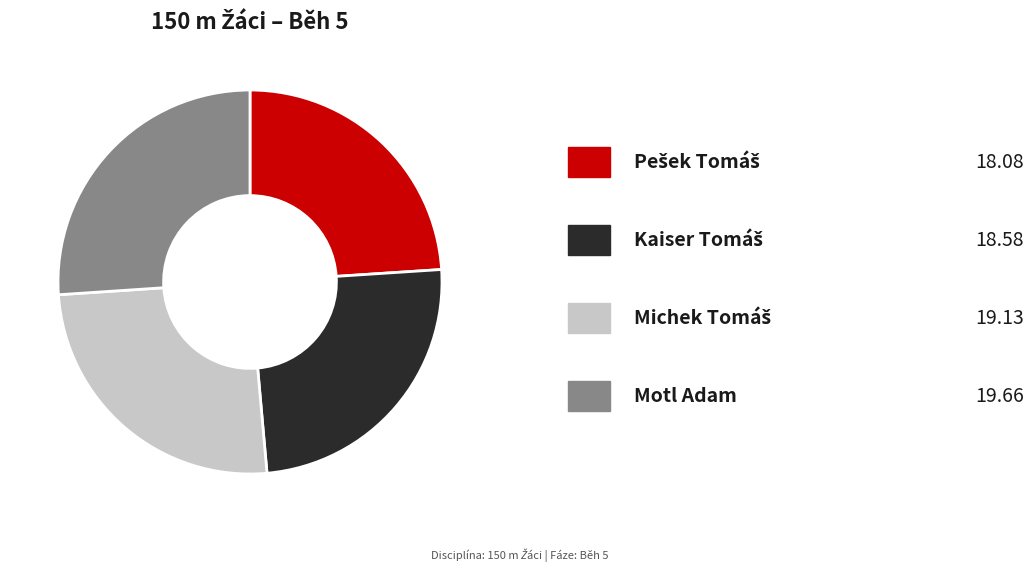

Does any single category account for the majority?

No